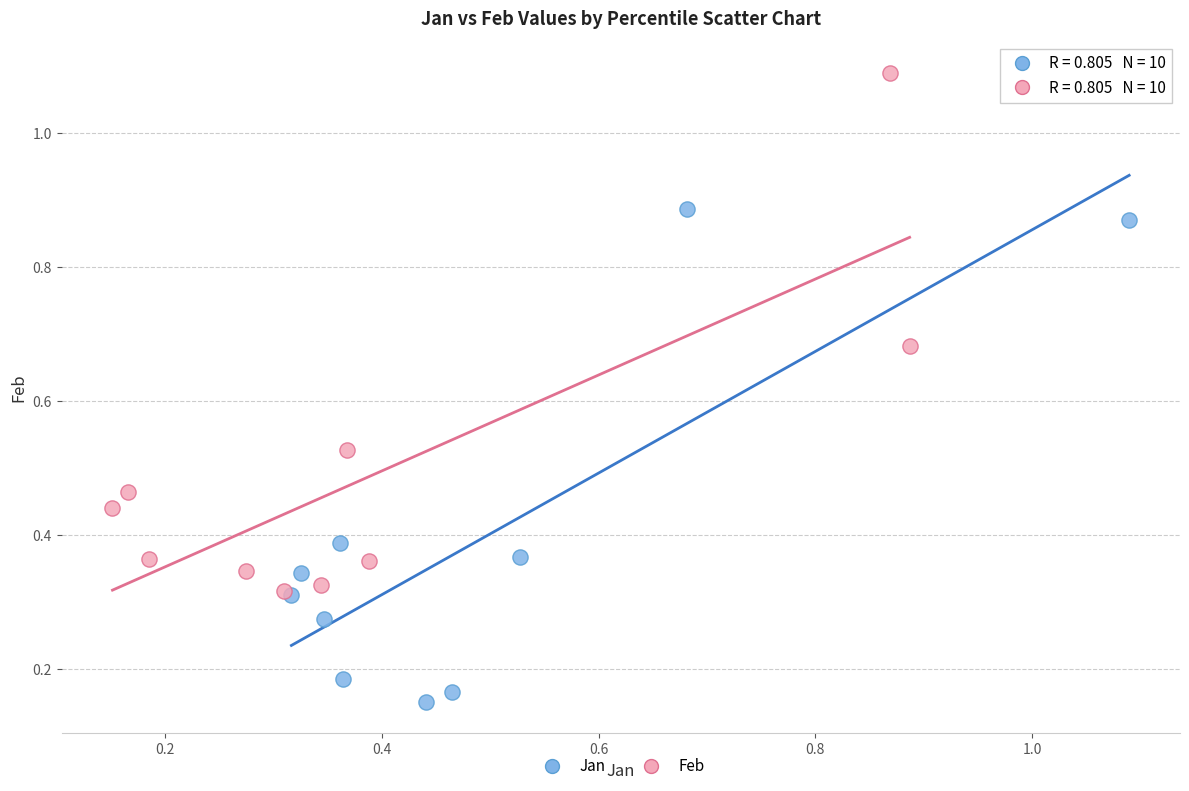

Which series has the widest spread of Y values?

Feb